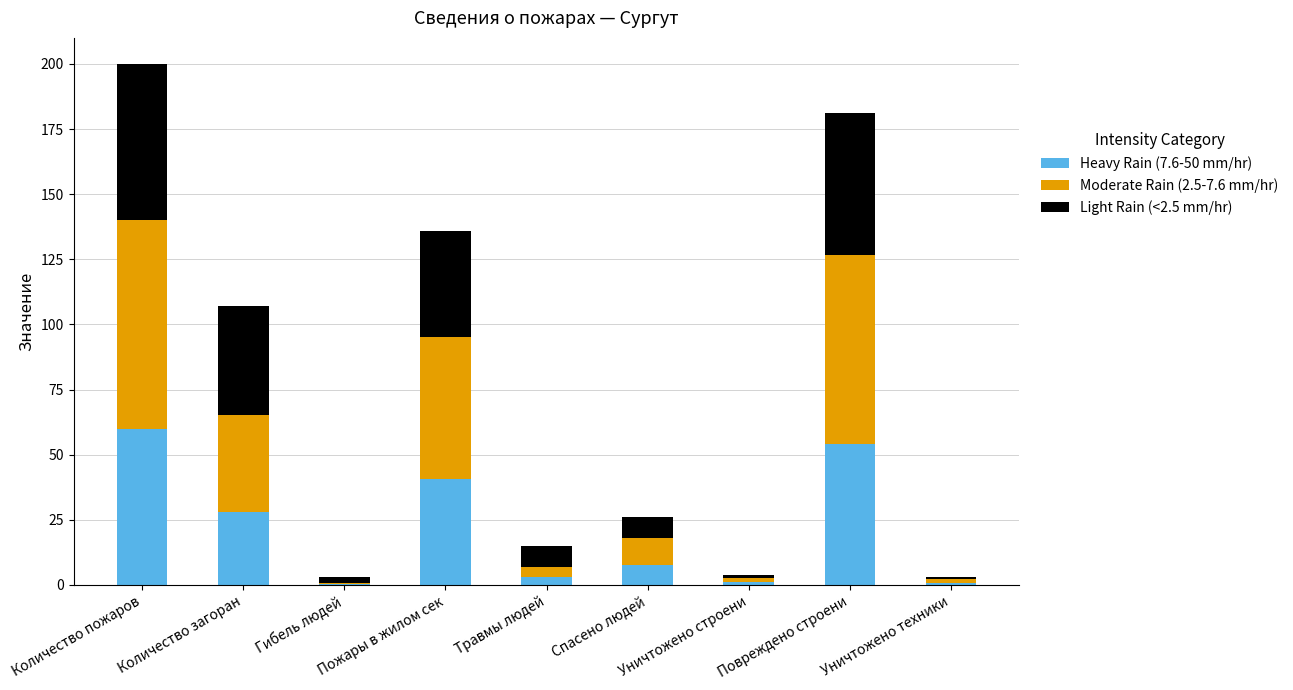

What is the sum of all Heavy Rain (7.6-50 mm/hr) values?

196.2